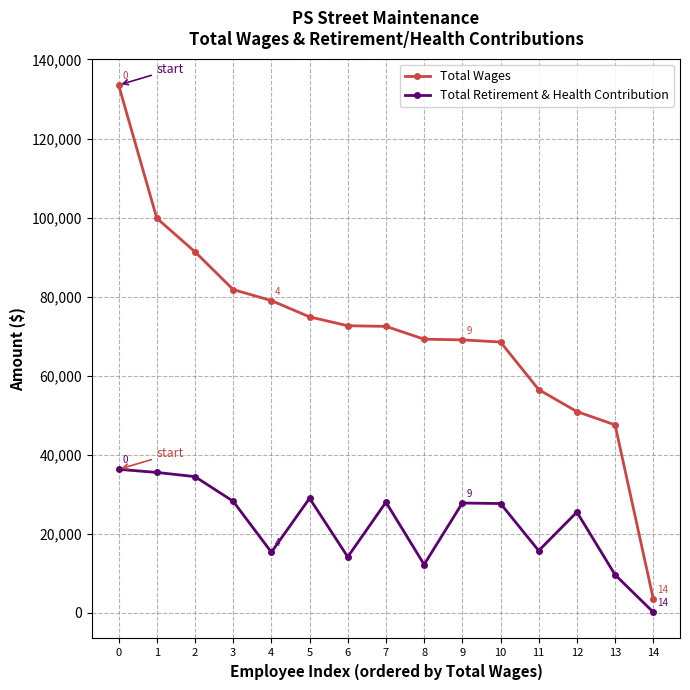

Which series has the largest range (max minus min)?

Total Wages